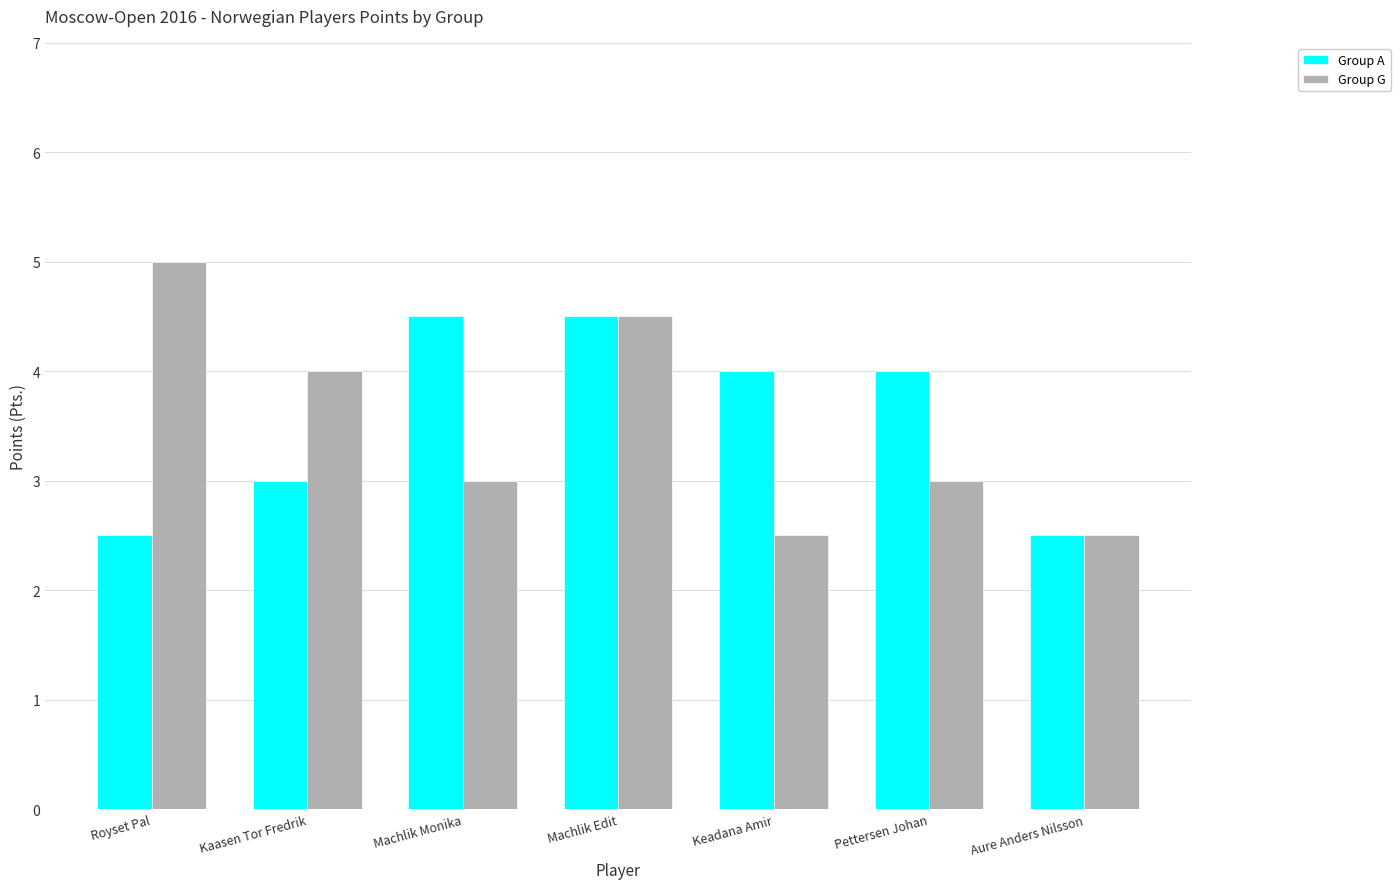

At which category does the chart reach its peak across all series?

Royset Pal